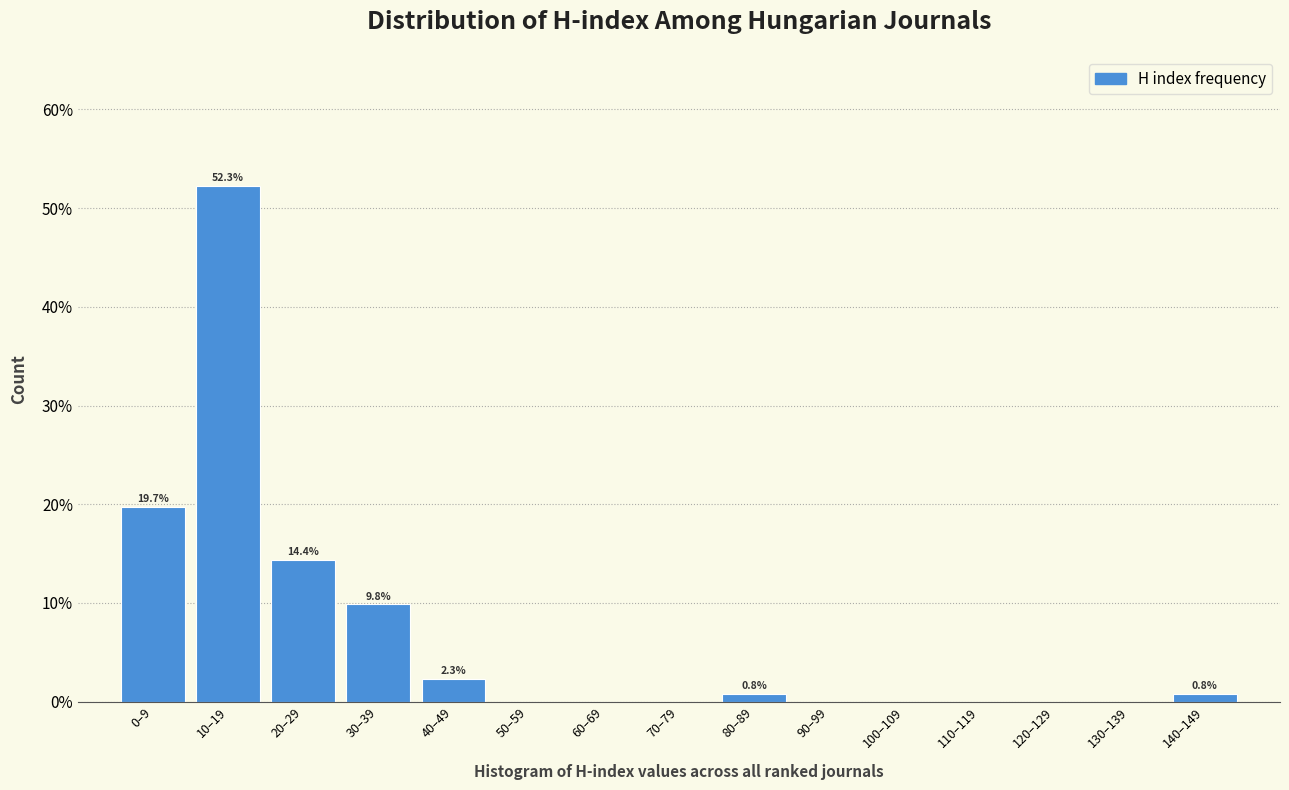

Reading left to right, list all the values displayed in this chart.

0–9=19.7	10–19=52.3	20–29=14.4	30–39=9.8	40–49=2.3	50–59=0.0	60–69=0.0	70–79=0.0	80–89=0.8	90–99=0.0	100–109=0.0	110–119=0.0	120–129=0.0	130–139=0.0	140–149=0.8